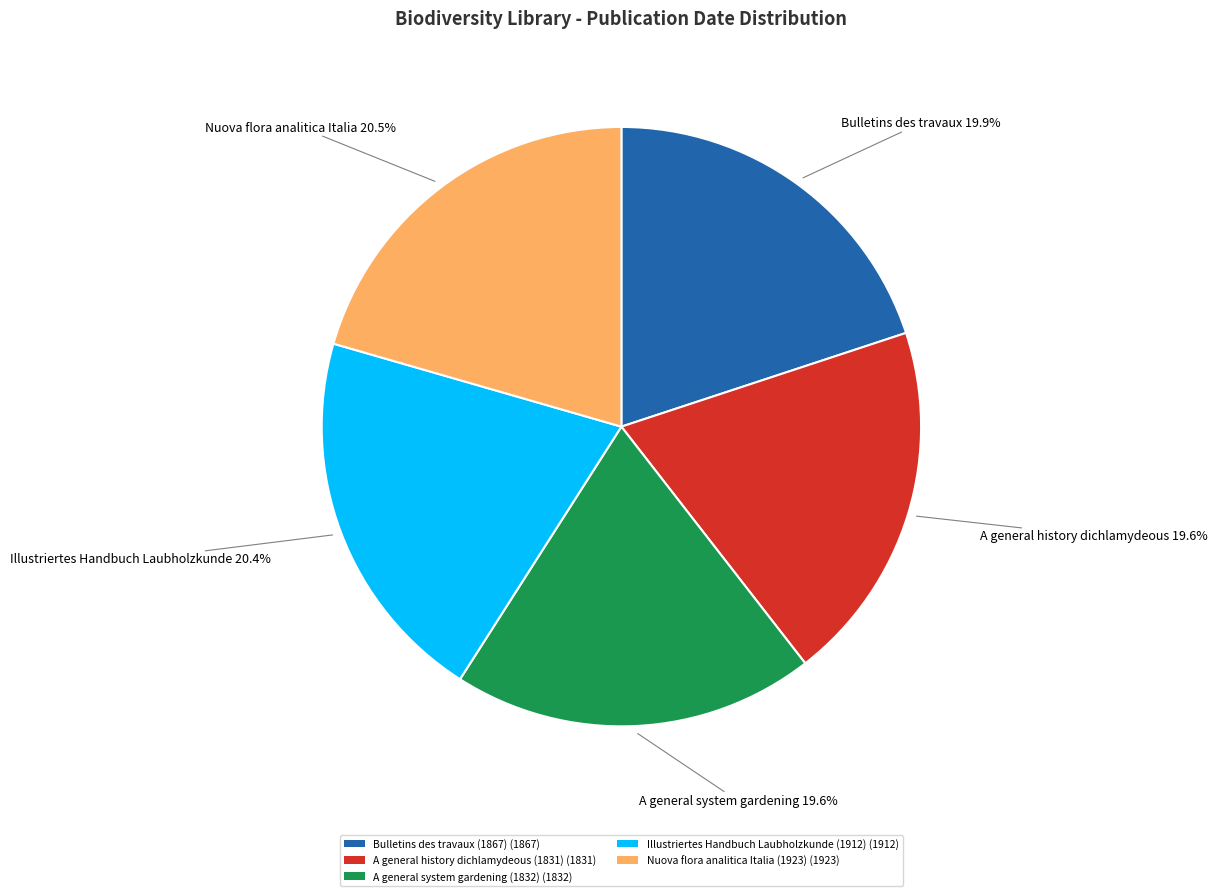

Count the number of slices in the pie.

5